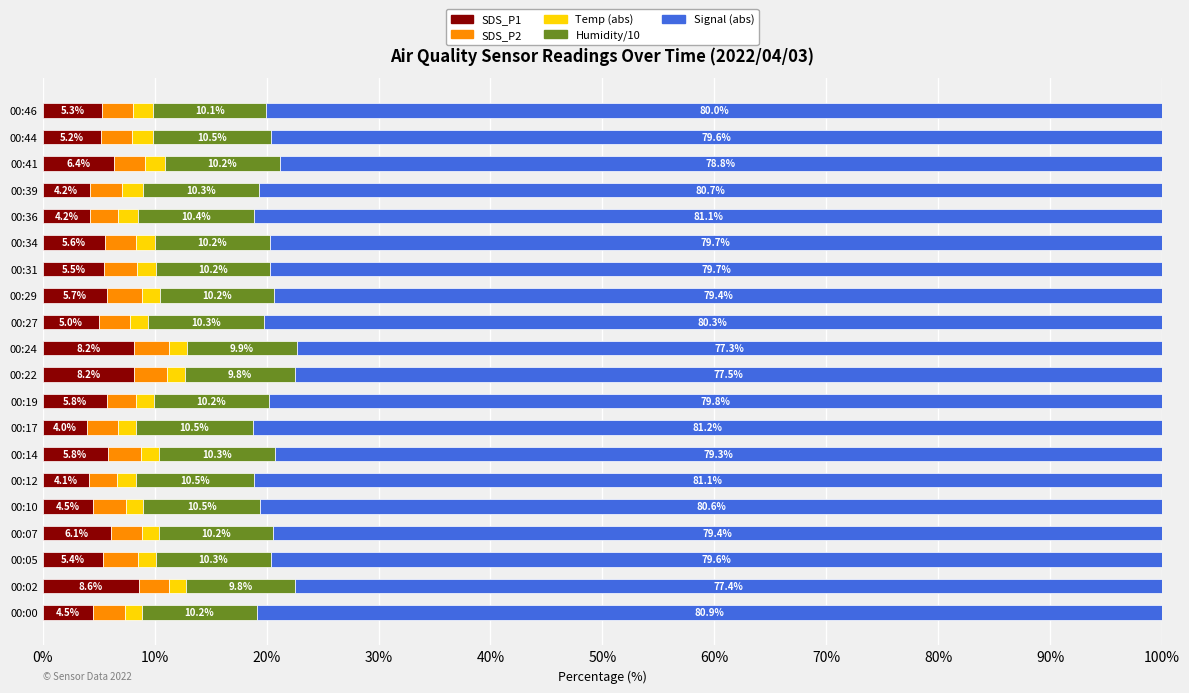

At which label does SDS_P1 reach its peak?

00:02